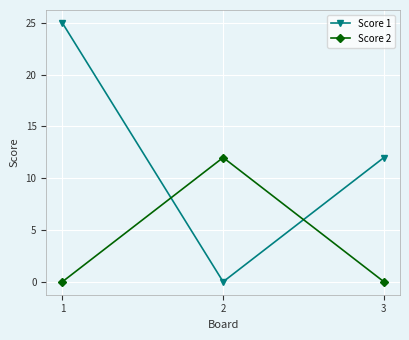

True or false: Score 2 has a value of 12 at 2.

True